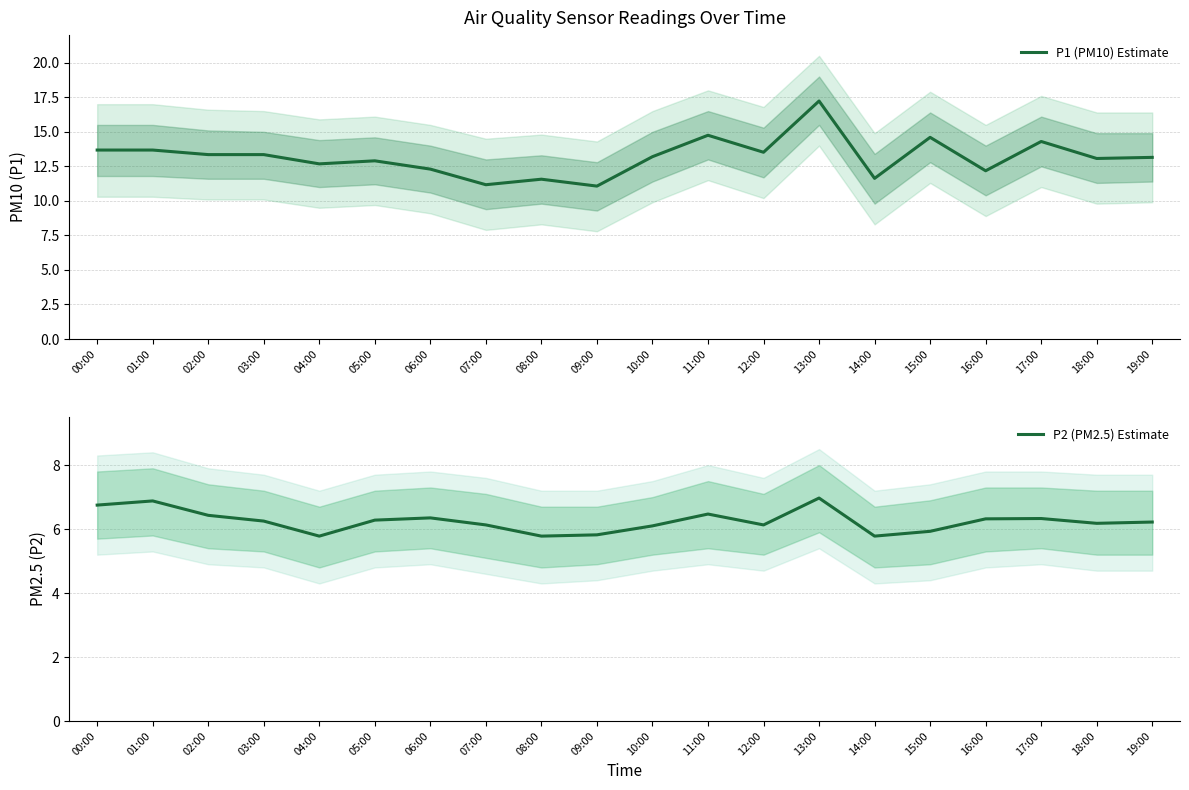

What is the maximum value shown in the chart?

17.2